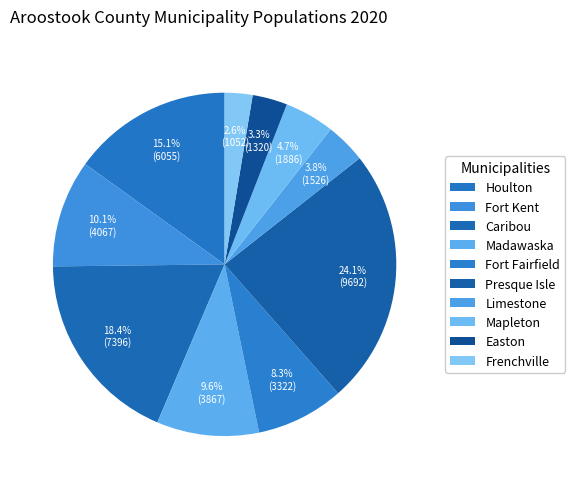

Count the number of slices in the pie.

10